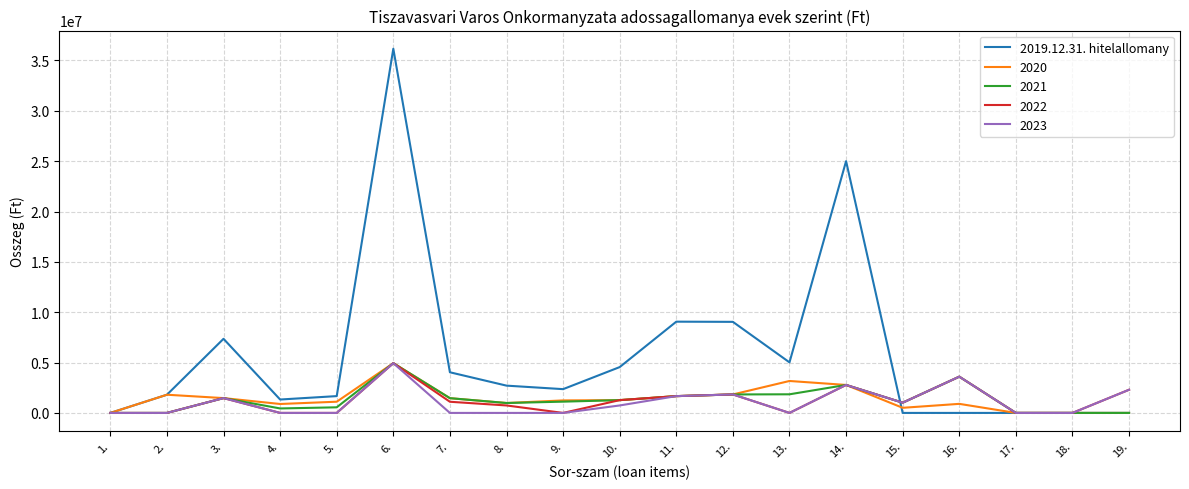

Which series has the largest total across all categories?

2019.12.31. hitelallomany